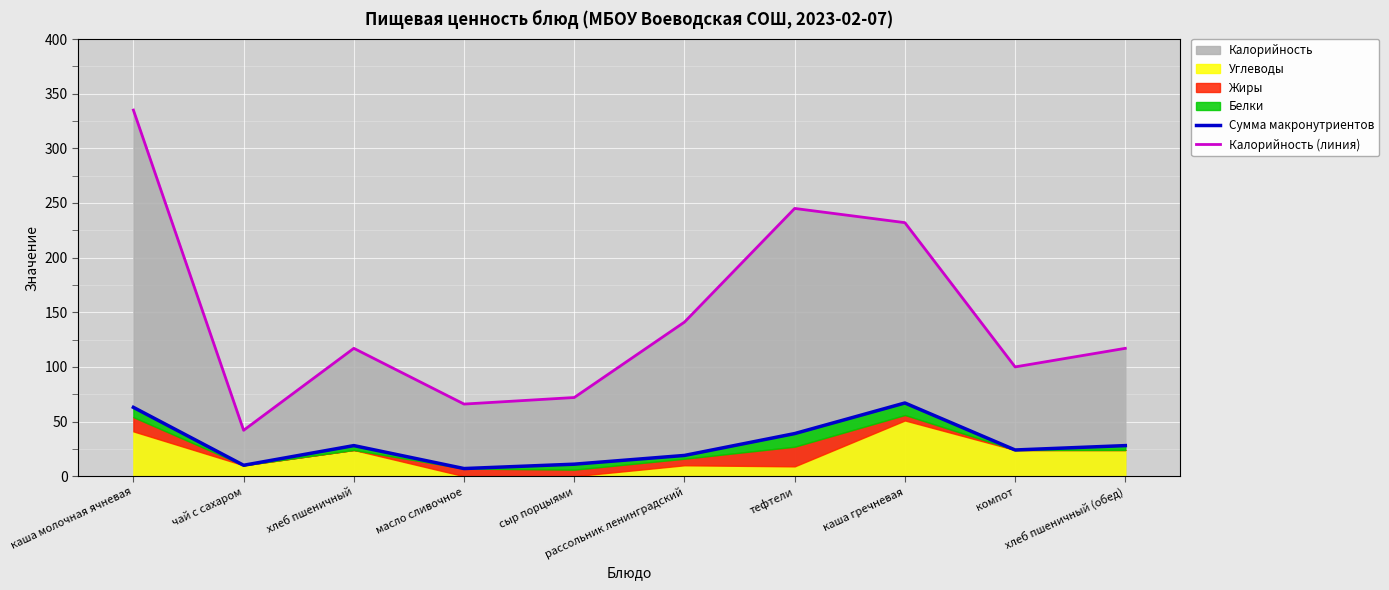

The Калорийность (линия) series shows 29 at компот. True or false?

False